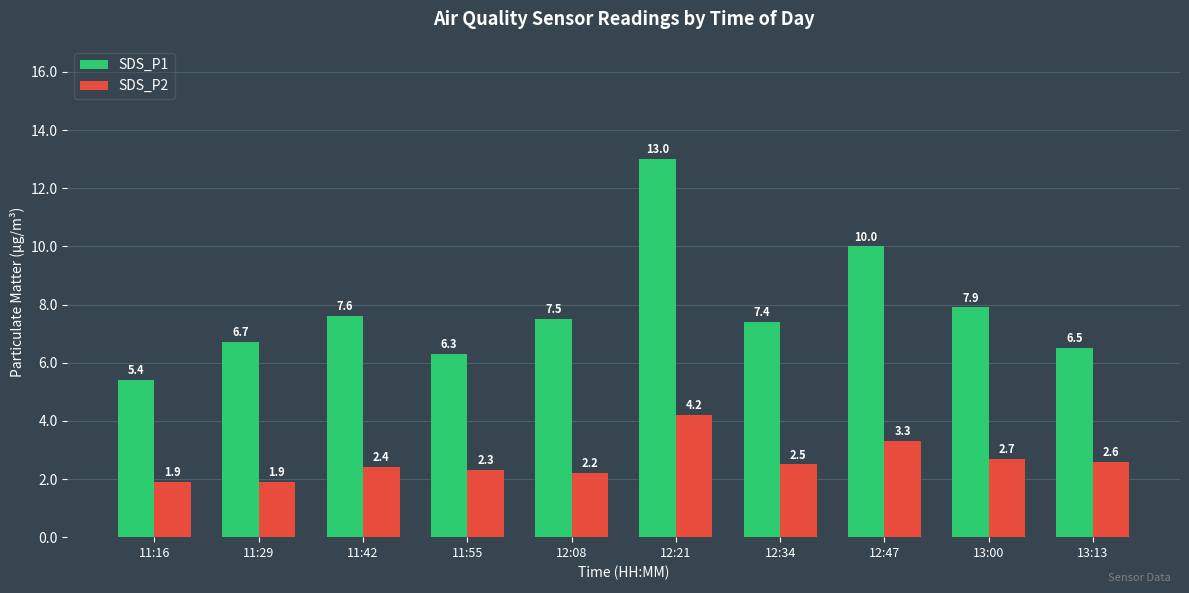

Reading left to right, what are all the values shown in this chart?

SDS_P1: 5.4	6.7	7.6	6.3	7.5	13.0	7.4	10.0	7.9	6.5
SDS_P2: 1.9	1.9	2.4	2.3	2.2	4.2	2.5	3.3	2.7	2.6